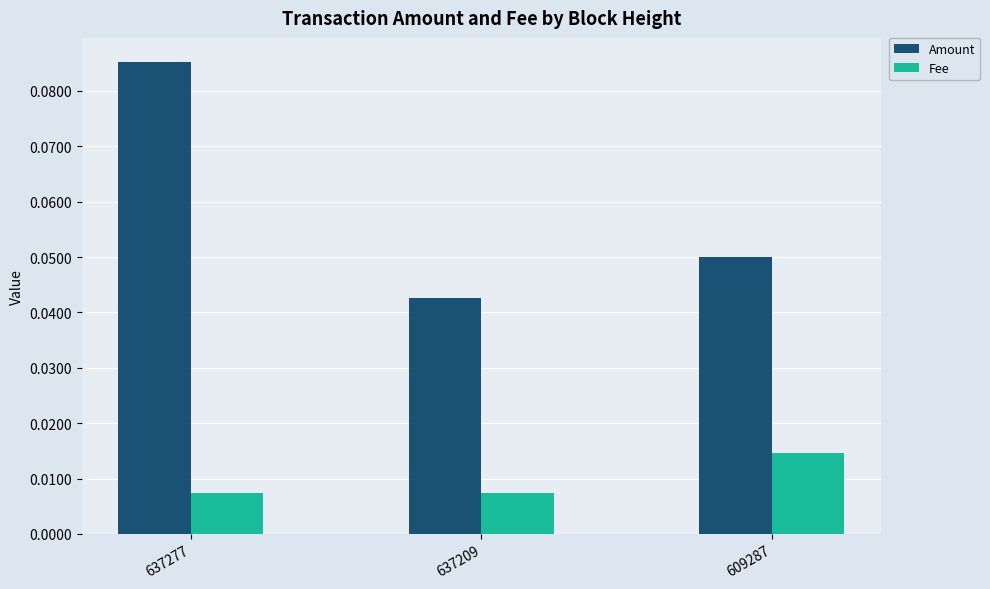

At which label does Amount reach its minimum?

637209